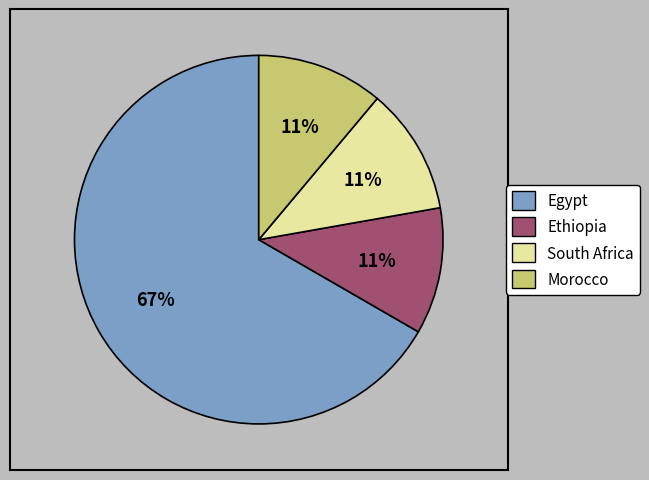

Is there a majority slice in this chart?

Yes